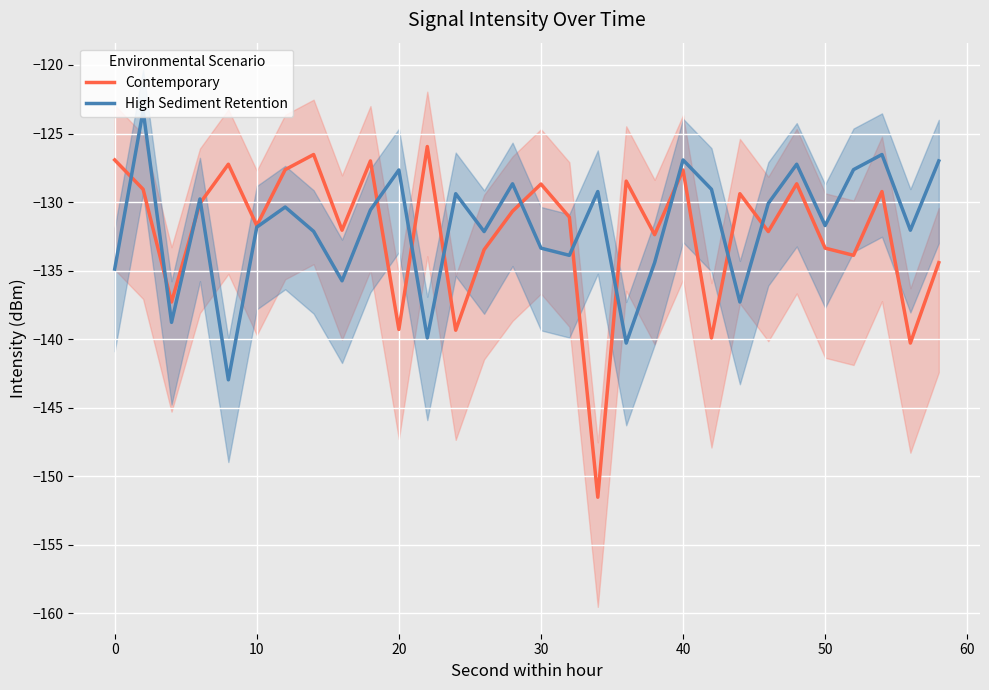

What is the sum of all Contemporary values?

-3965.4